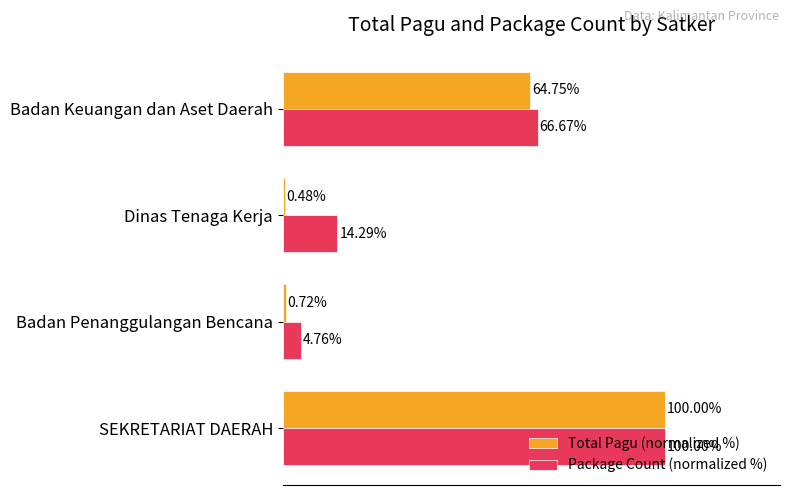

Which series has the largest range (max minus min)?

Total Pagu (normalized %)